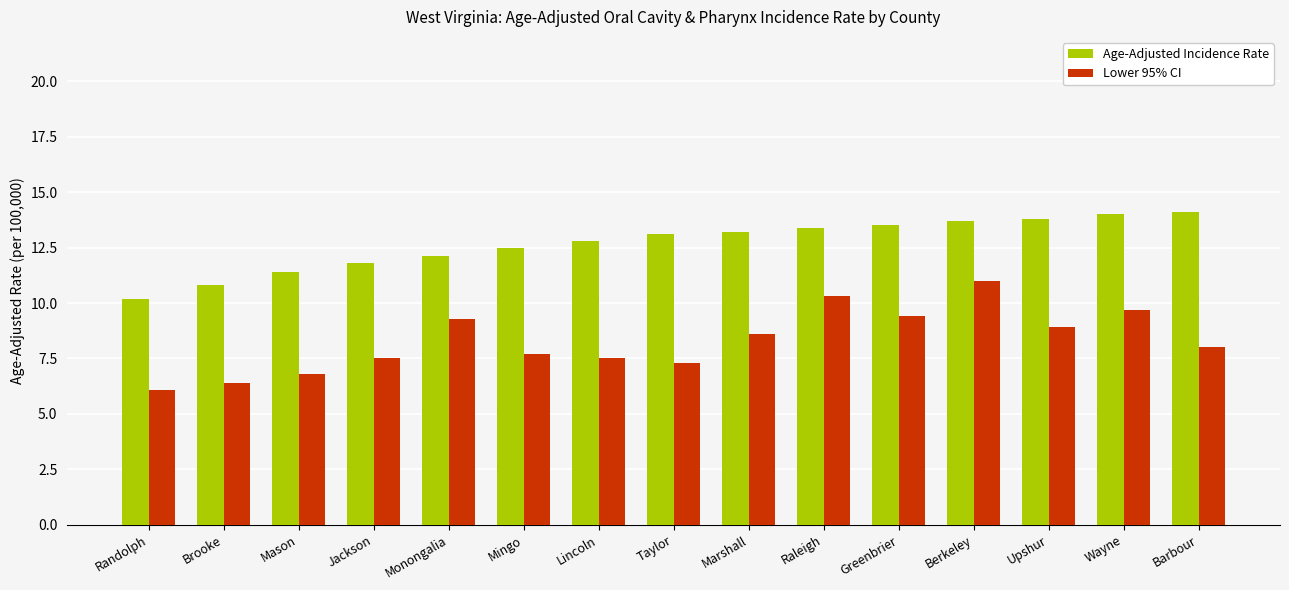

List the series in order of their peak value, highest first.

Age-Adjusted Incidence Rate, Lower 95% CI